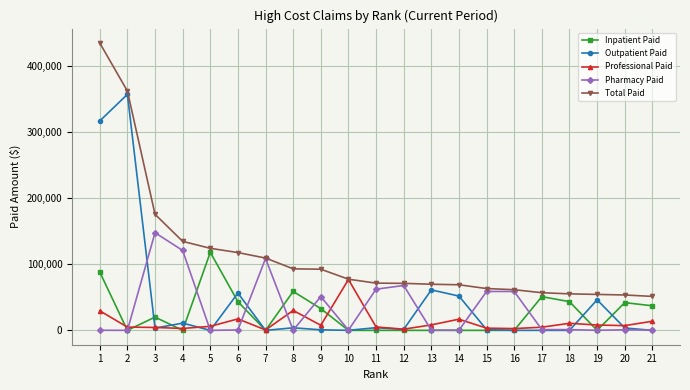

True or false: Outpatient Paid has more than 0 points higher than both neighbors.

True